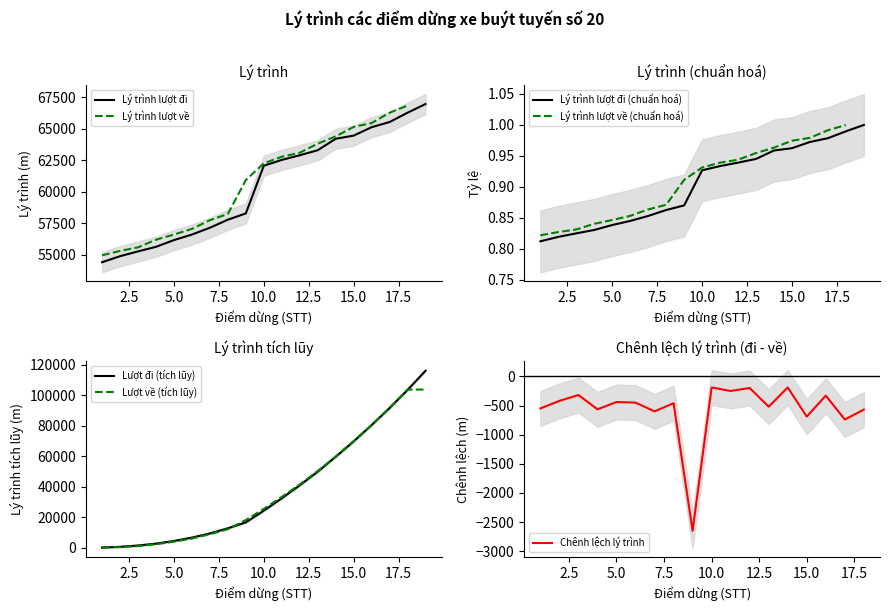

Reading left to right, list all the values displayed in this chart.

54400	54880	55260	55625	56160	56600	57140	57780	58280	62070	62530	62900	63300	64210	64460	65130	65540	66280	66970